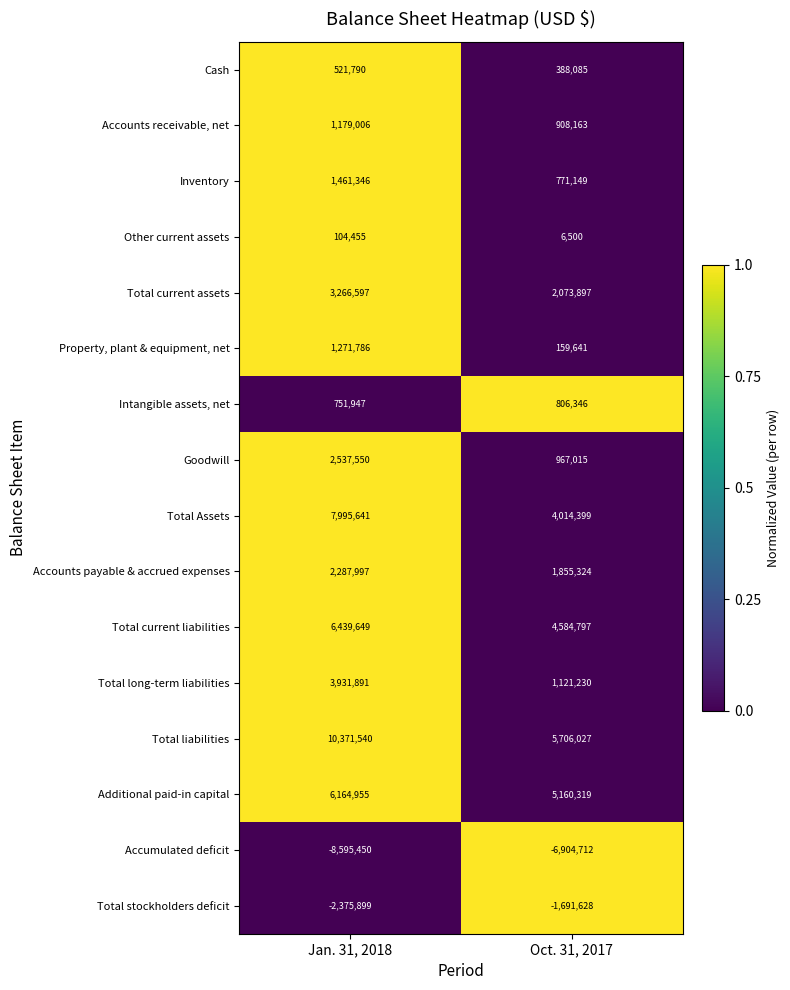

Rank the series by their maximum value, from lowest to highest.

Accumulated deficit, Total stockholders deficit, Other current assets, Cash, Intangible assets, net, Accounts receivable, net, Property, plant & equipment, net, Inventory, Accounts payable & accrued expenses, Goodwill, Total current assets, Total long-term liabilities, Additional paid-in capital, Total current liabilities, Total Assets, Total liabilities